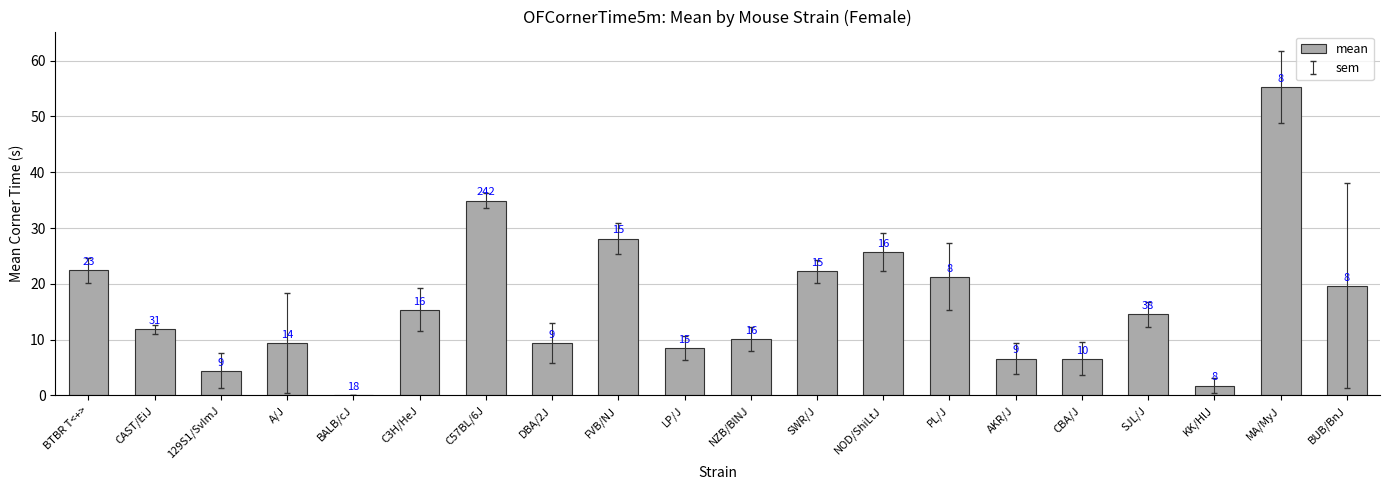

Approximately how many times larger is the value at NOD/ShiLtJ compared to FVB/NJ?

0.9